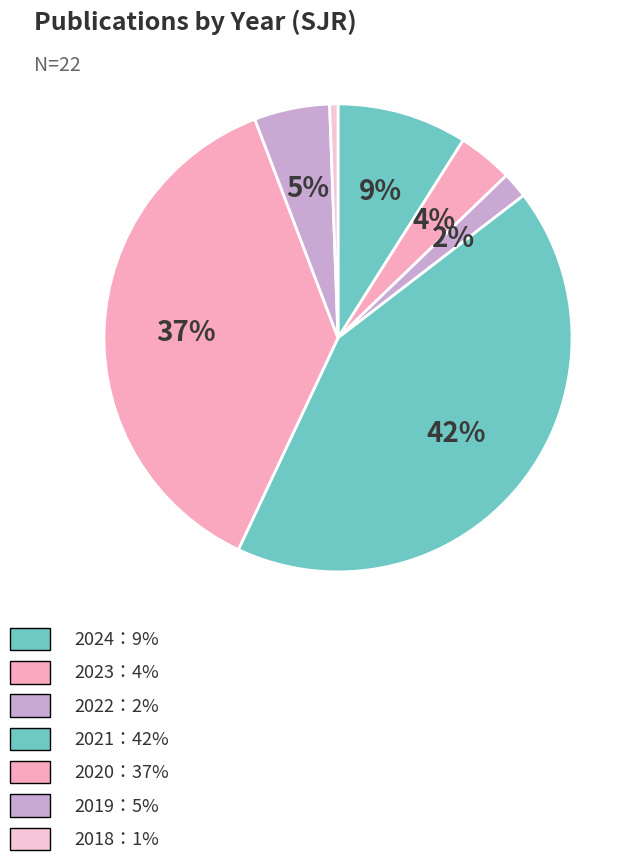

How many segments does this pie chart have?

7